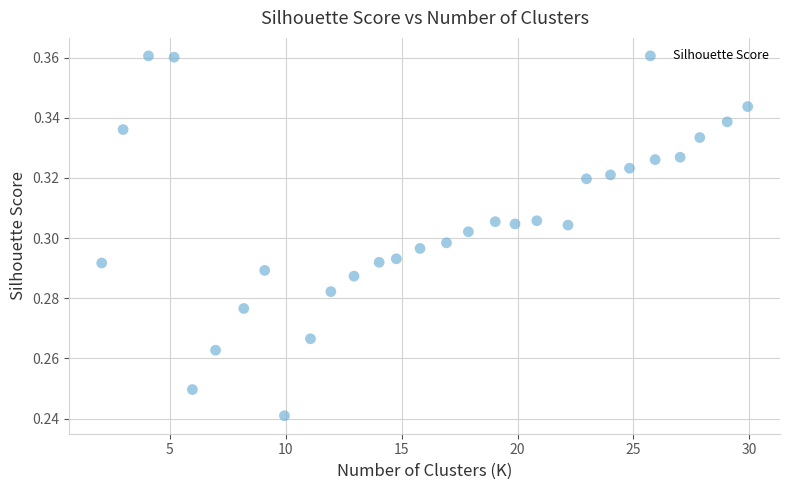

What is the range of X values (max minus min)?

27.9